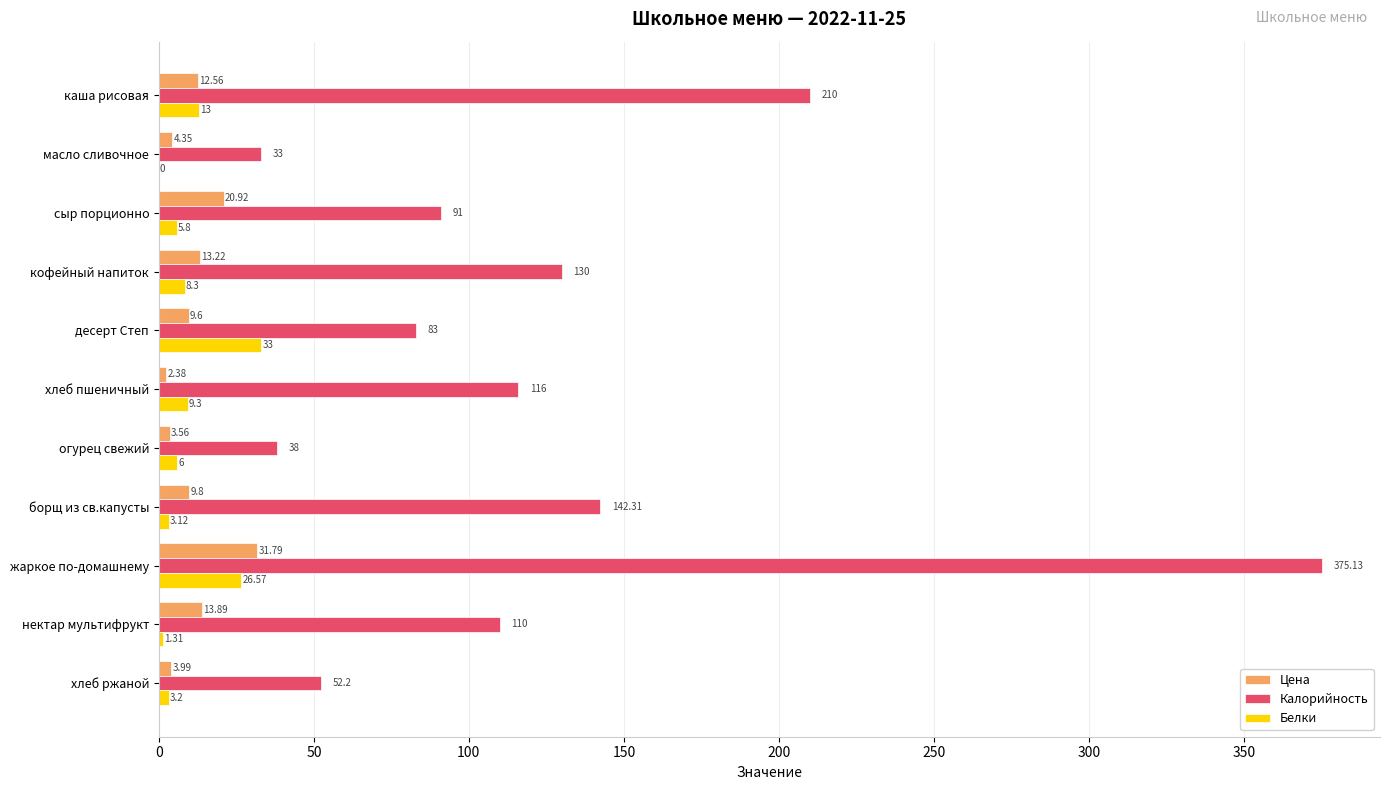

What is the average value of the Белки series?

10.0